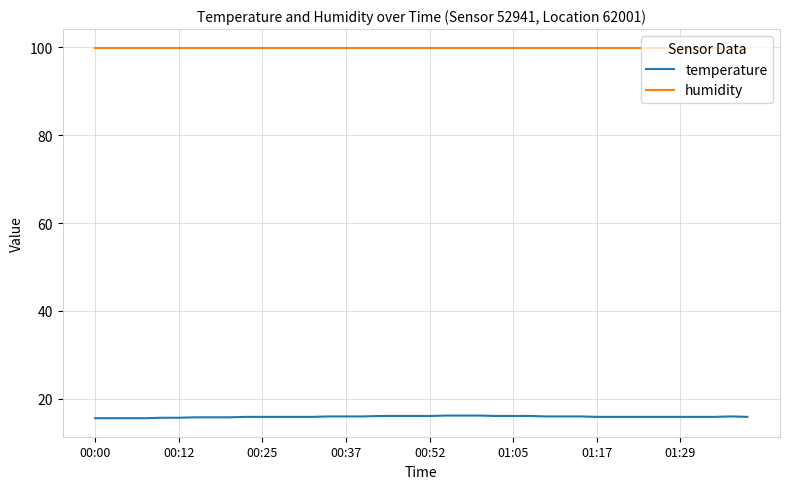

What are all the series names shown in the legend?

temperature, humidity